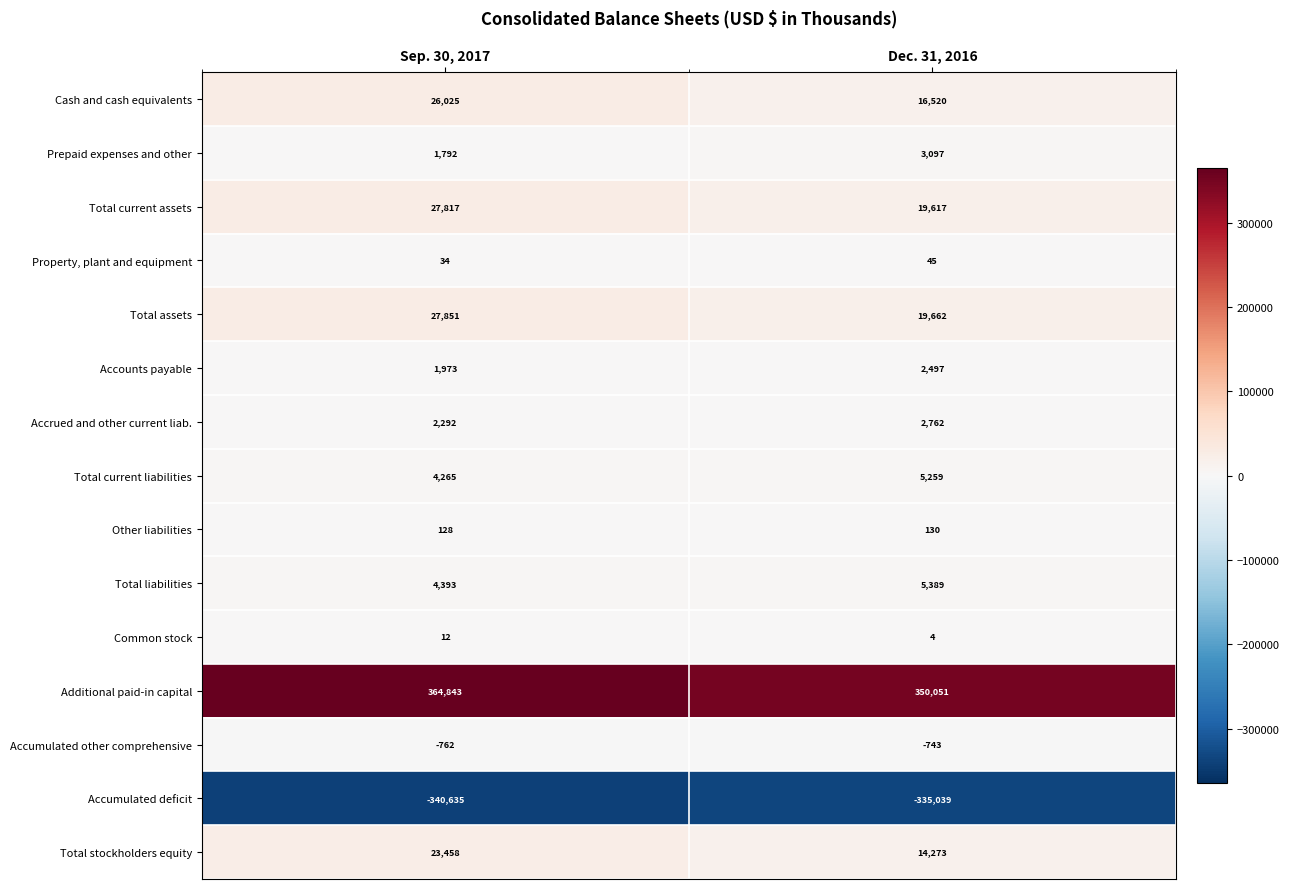

Reading left to right, list all the values displayed in this chart.

Cash and cash equivalents: Sep. 30, 2017=26025	Dec. 31, 2016=16520
Prepaid expenses and other: Sep. 30, 2017=1792	Dec. 31, 2016=3097
Total current assets: Sep. 30, 2017=27817	Dec. 31, 2016=19617
Property, plant and equipment: Sep. 30, 2017=34	Dec. 31, 2016=45
Total assets: Sep. 30, 2017=27851	Dec. 31, 2016=19662
Accounts payable: Sep. 30, 2017=1973	Dec. 31, 2016=2497
Accrued and other current liab.: Sep. 30, 2017=2292	Dec. 31, 2016=2762
Total current liabilities: Sep. 30, 2017=4265	Dec. 31, 2016=5259
Other liabilities: Sep. 30, 2017=128	Dec. 31, 2016=130
Total liabilities: Sep. 30, 2017=4393	Dec. 31, 2016=5389
Common stock: Sep. 30, 2017=12	Dec. 31, 2016=4
Additional paid-in capital: Sep. 30, 2017=364843	Dec. 31, 2016=350051
Accumulated other comprehensive: Sep. 30, 2017=-762	Dec. 31, 2016=-743
Accumulated deficit: Sep. 30, 2017=-340635	Dec. 31, 2016=-335039
Total stockholders equity: Sep. 30, 2017=23458	Dec. 31, 2016=14273